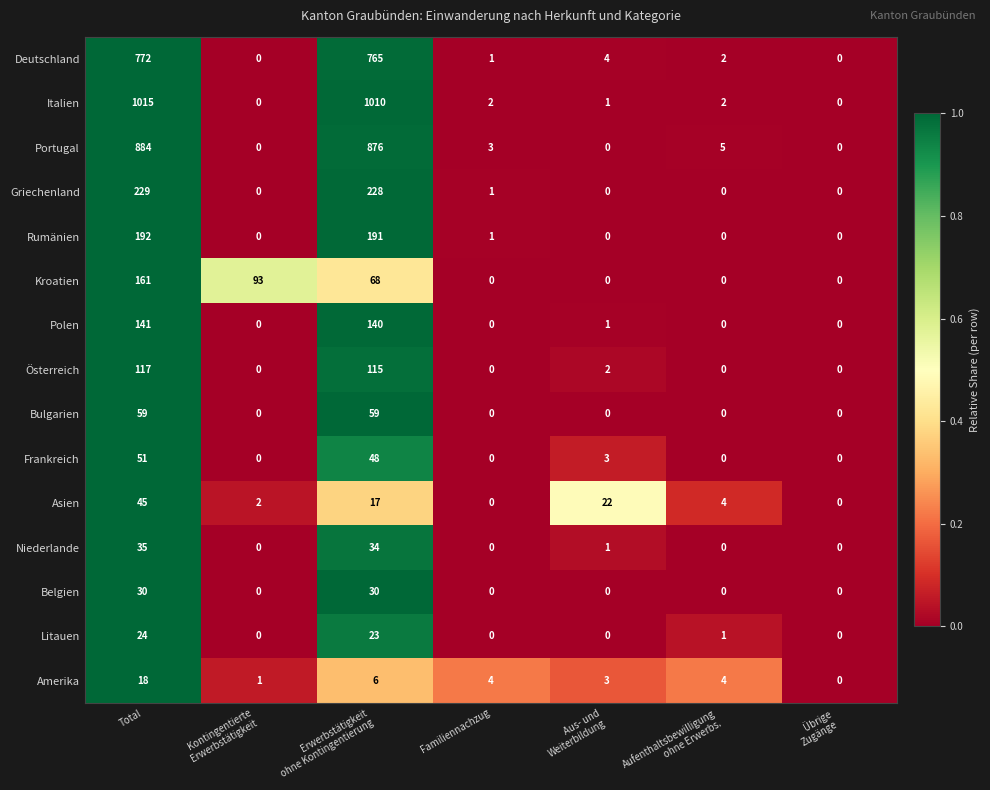

Which category has the highest value across all series?

Total